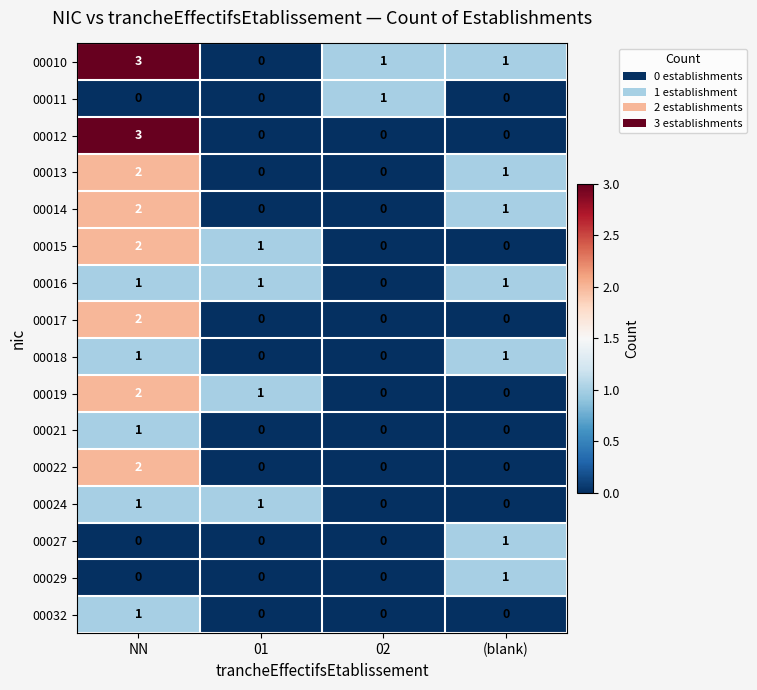

What is the sum of all 00012 values?

3